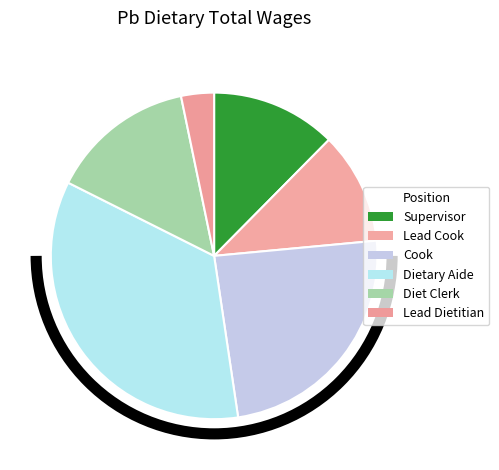

How many slices are in this pie chart?

6